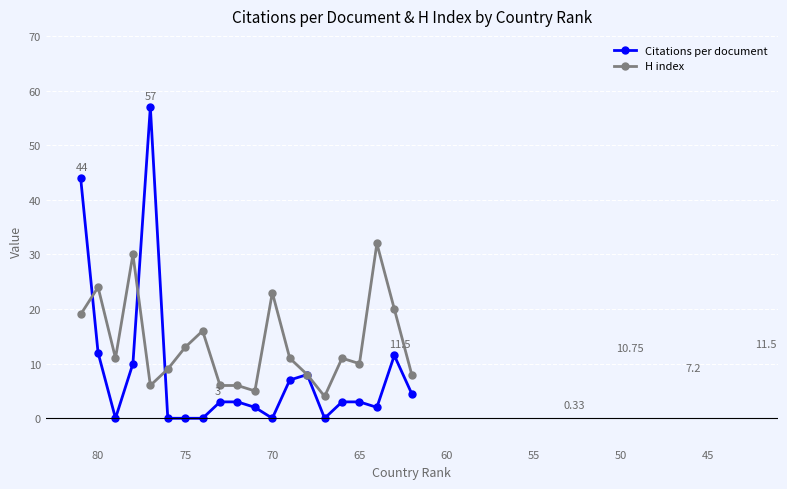

The H index series shows 10.6 at 19. True or false?

False